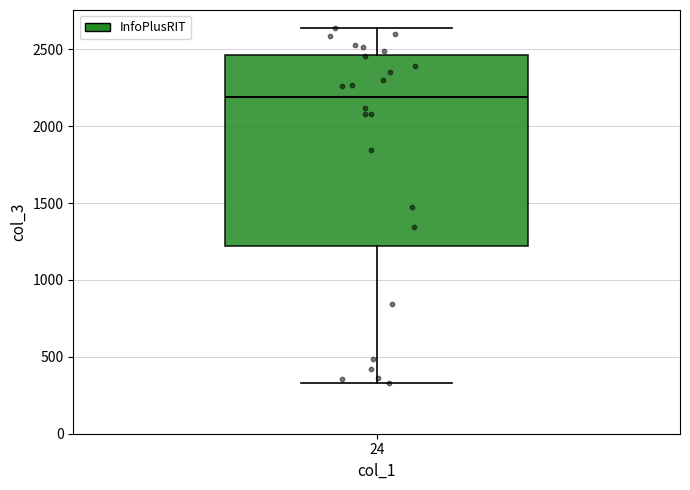

Transcribe this box plot: give where the median line is, the range the box spans, and where the two whiskers end, as read against the y-axis. The values are not printed on the chart, so give them approximately, as read against the axis.

median 2200, box 1200 to 2450, whiskers 350 to 2650